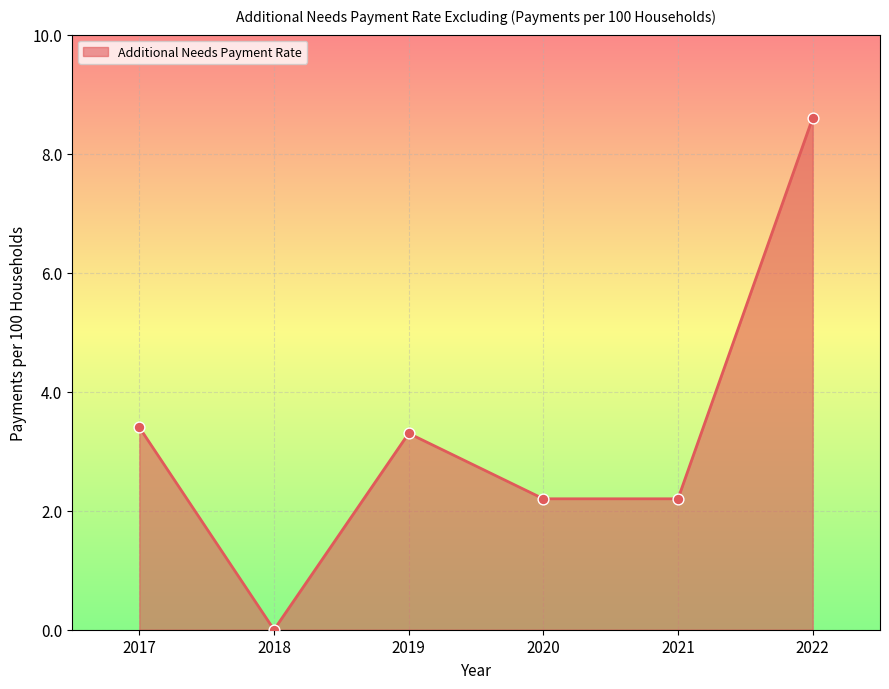

What is the ratio of the value at 2022 to the value at 2020?

3.9